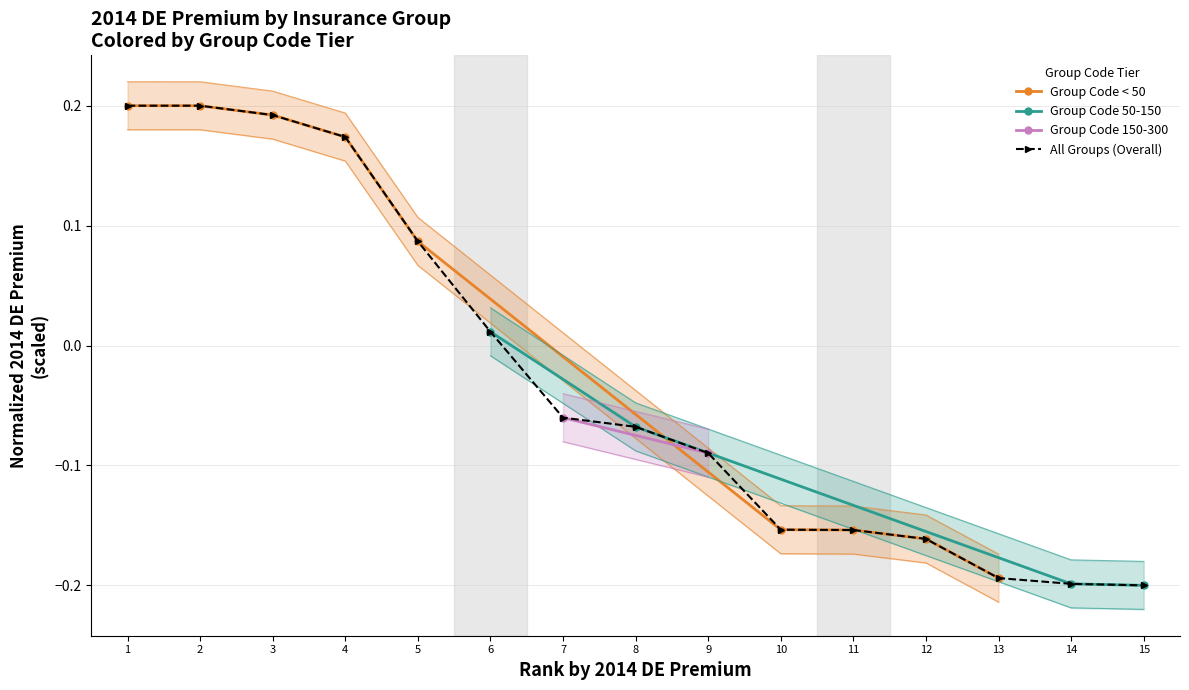

The All Groups (Overall) series shows 0.1 at 1. True or false?

False